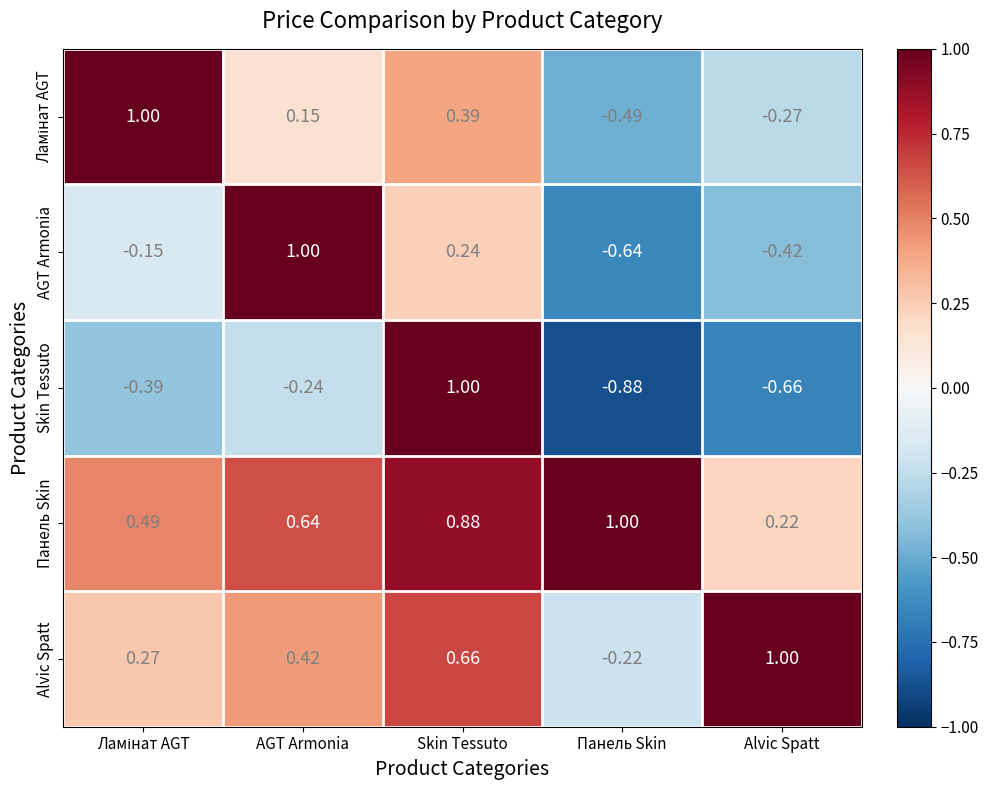

What is the spread (max minus min) of values at AGT Armonia?

1.2